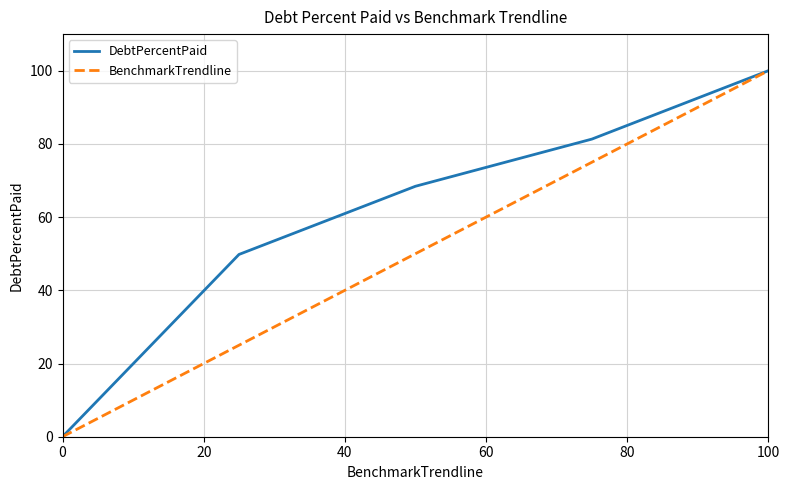

True or false: DebtPercentPaid has more than 1 interior local peaks.

False